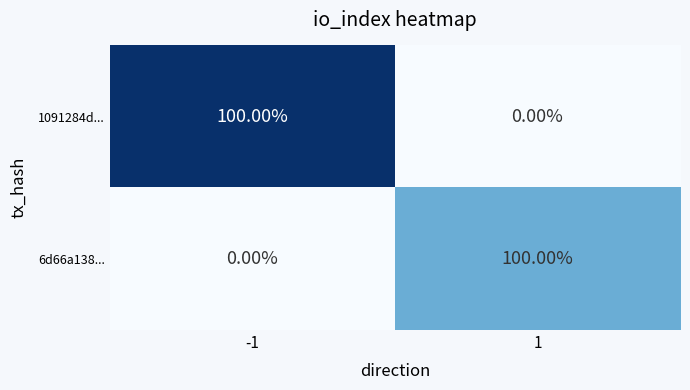

What is the difference between the maximum and minimum values in the 1091284d... series?

100